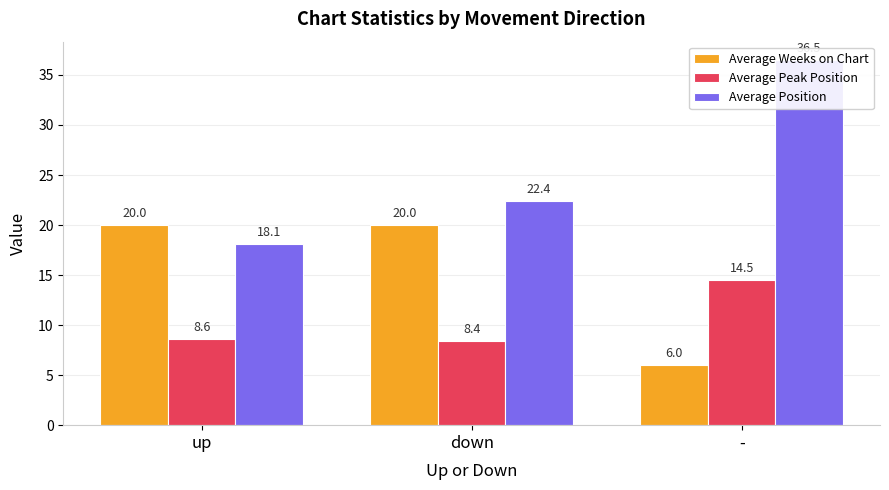

The value of Average Weeks on Chart at down is 20.0. True or false?

True